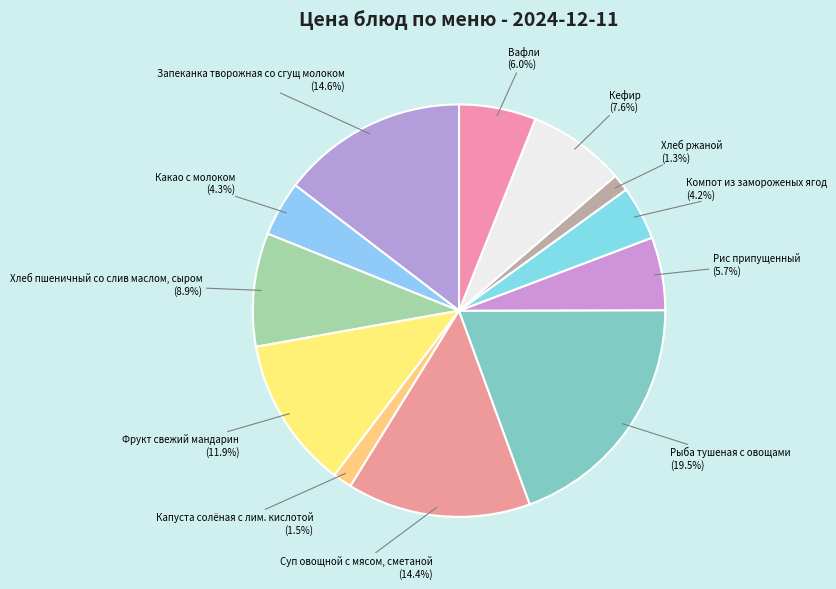

Which has a higher value, Компот из замороженых ягод or Рыба тушеная с овощами?

Рыба тушеная с овощами